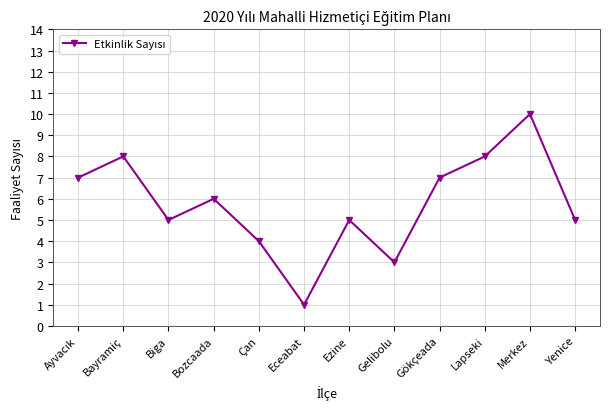

What value does the data have at Çan?

4